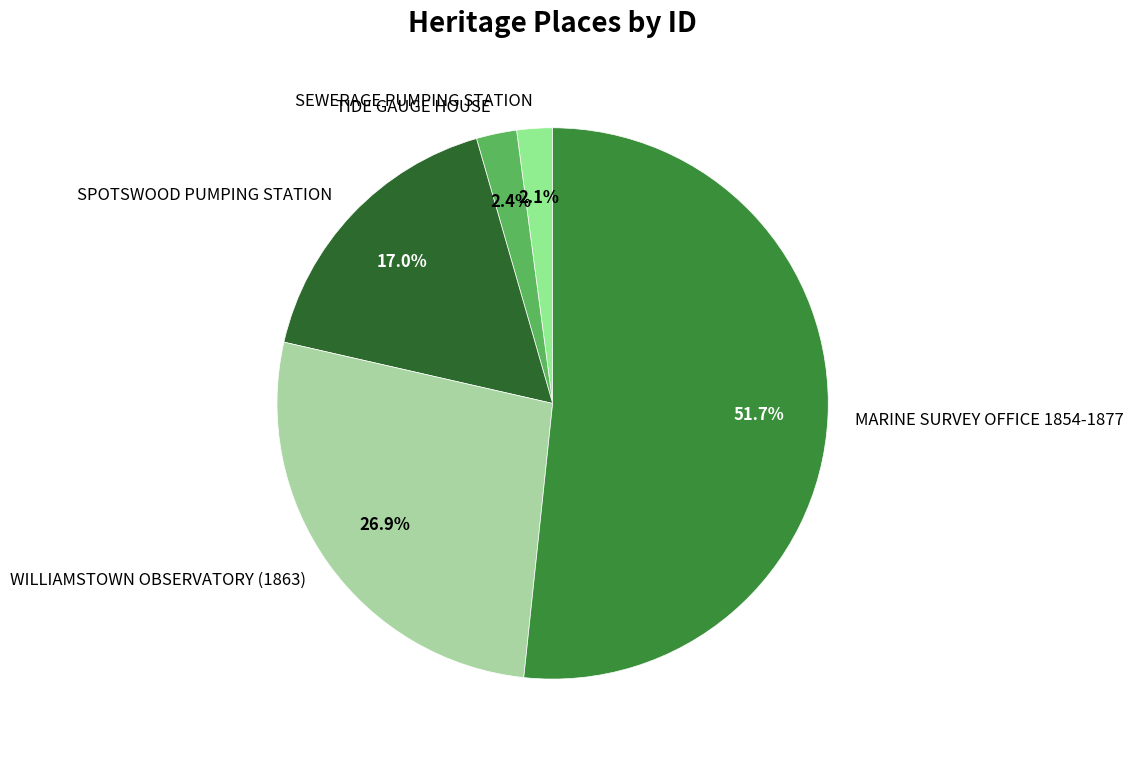

The MARINE SURVEY OFFICE 1854-1877 slice represents 52% of the pie. True or false?

True